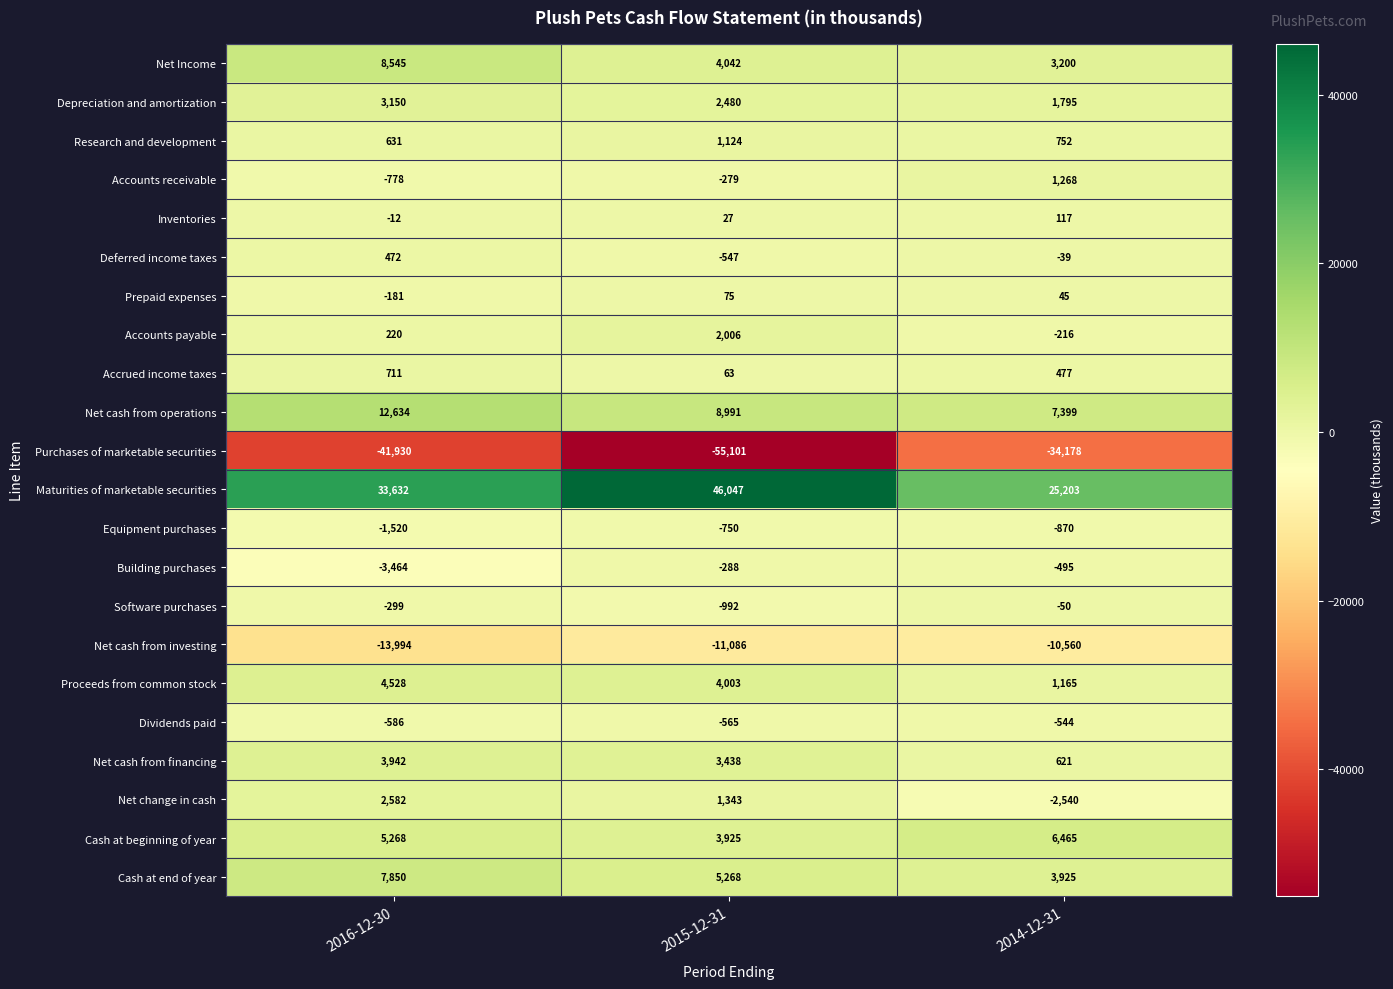

Is the value of Proceeds from common stock at 2015-12-31 greater than the value of Net Income at 2014-12-31?

Yes